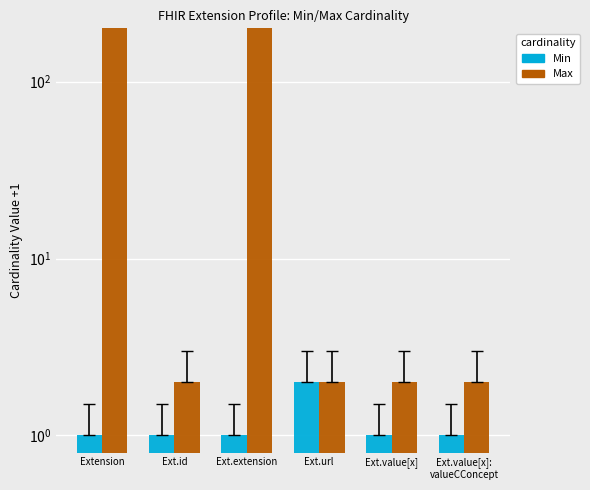

At which category is the sum across all series the highest?

Extension